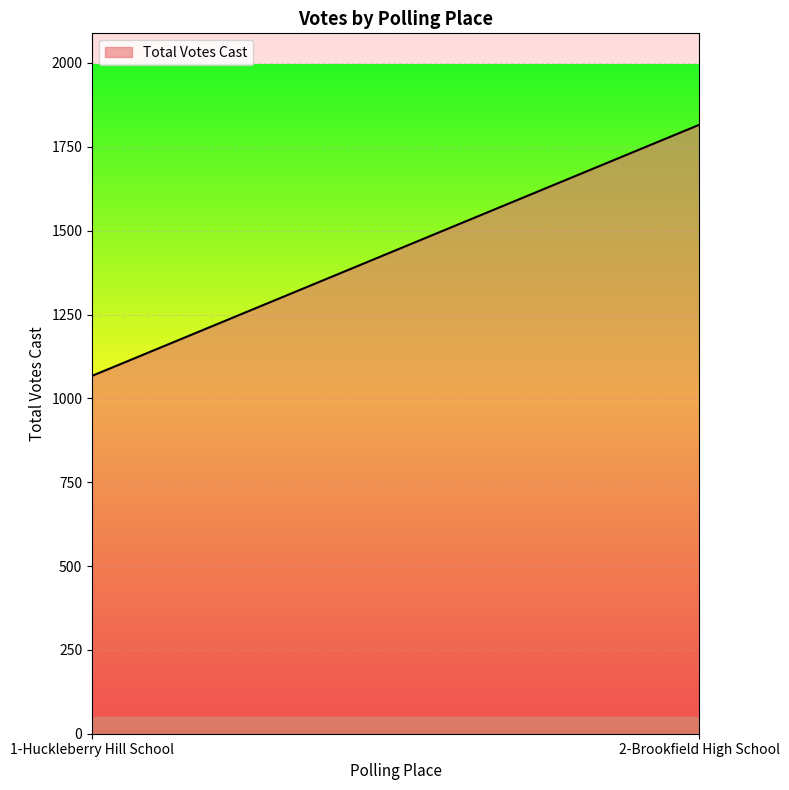

What is the difference between the values at 2-Brookfield High School and 1-Huckleberry Hill School?

749